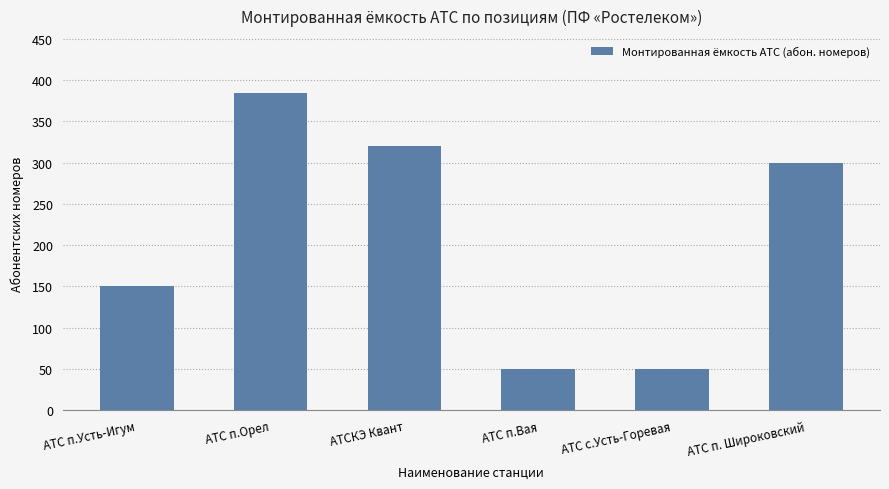

What position from the left is АТС п.Усть-Игум?

1